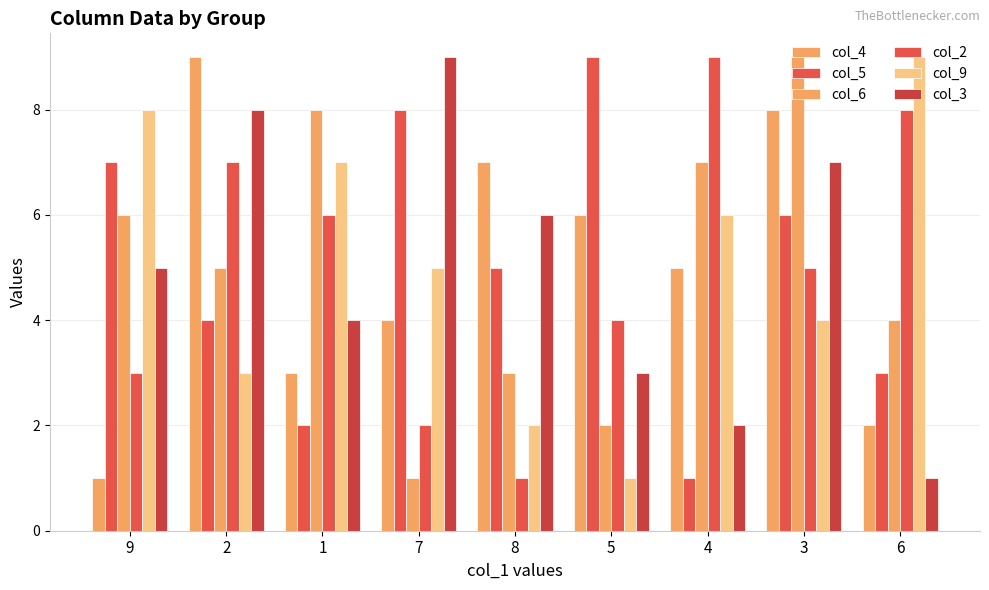

What is the spread (max minus min) of values at 4?

8